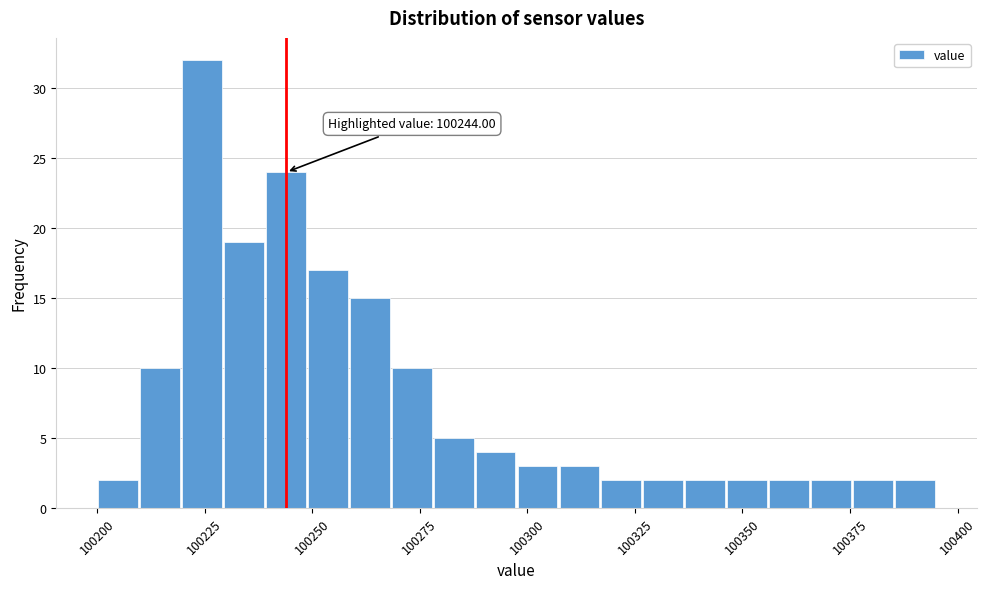

Read against the x-axis, roughly where is the centre of the tallest bar?

100225